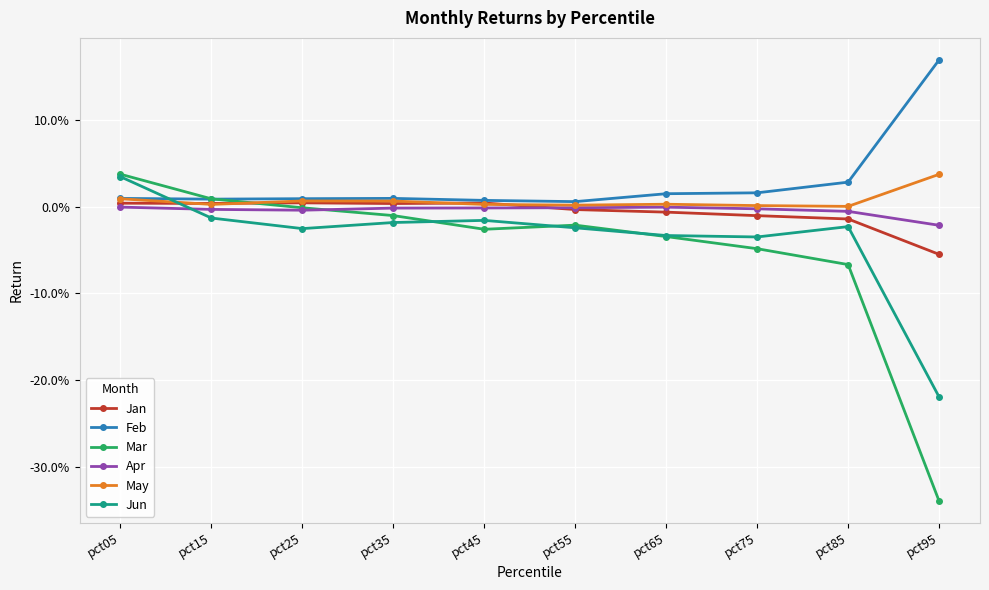

True or false: Apr and Mar intersect in this chart.

True